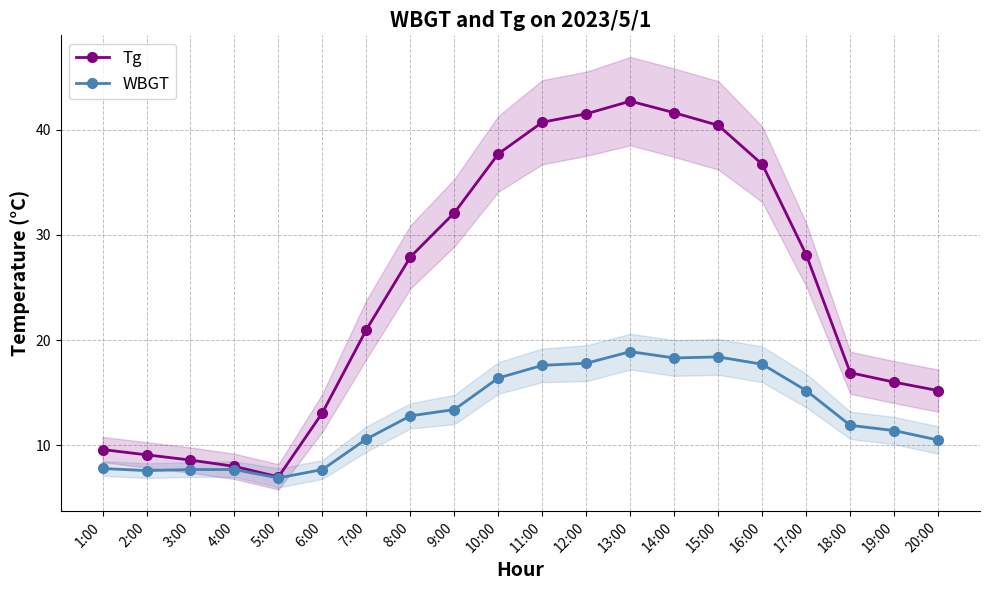

True or false: WBGT has more than 0 points higher than both neighbors.

True